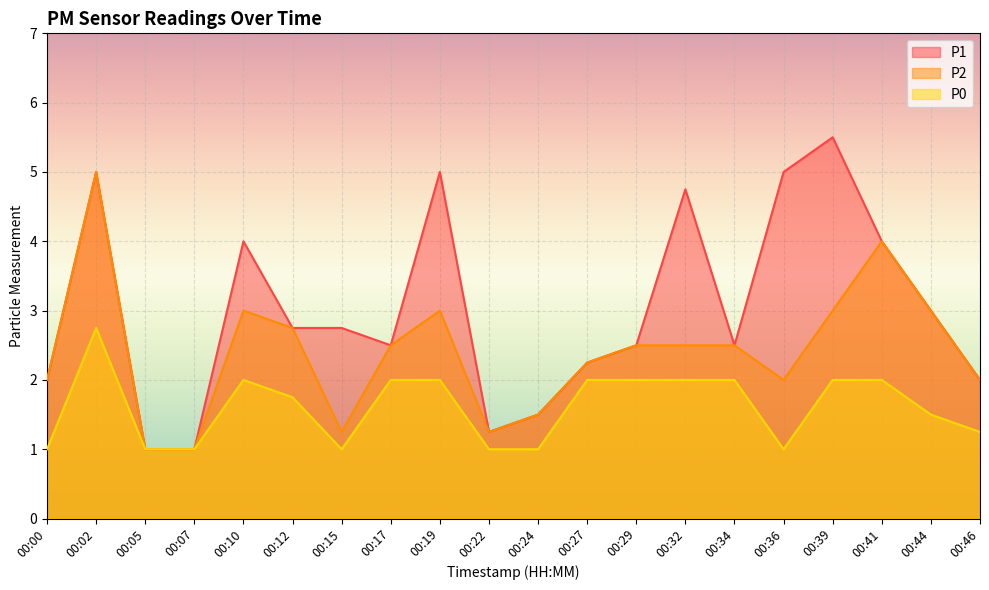

How many values in the P1 series exceed 2?

14